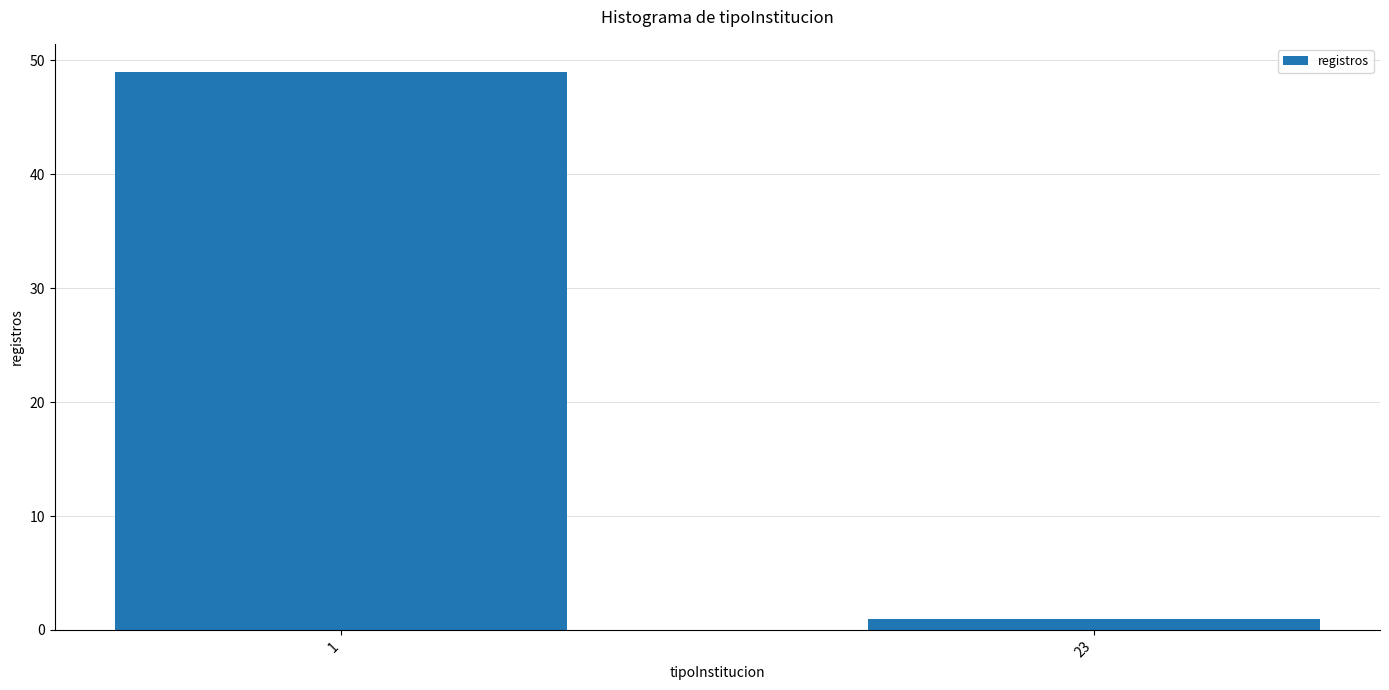

Reading left to right, what are all the values shown in this chart?

49	1